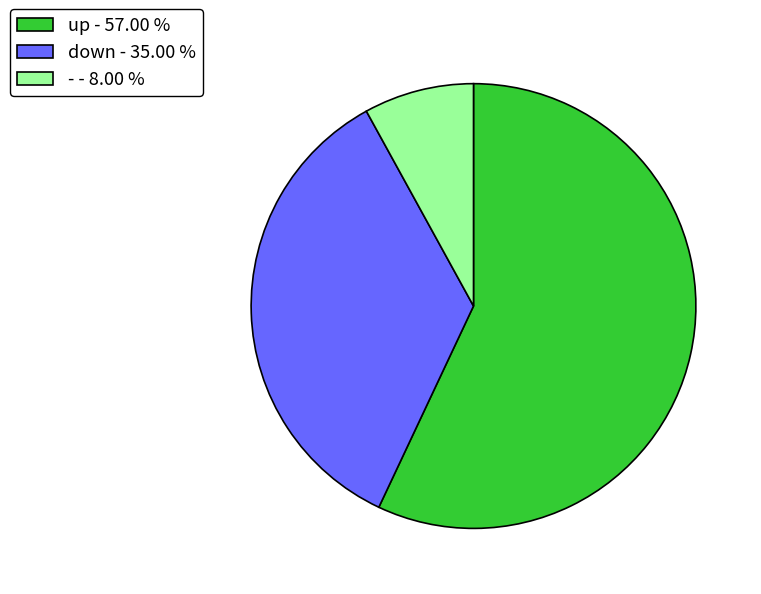

What is the largest slice in the pie chart?

up